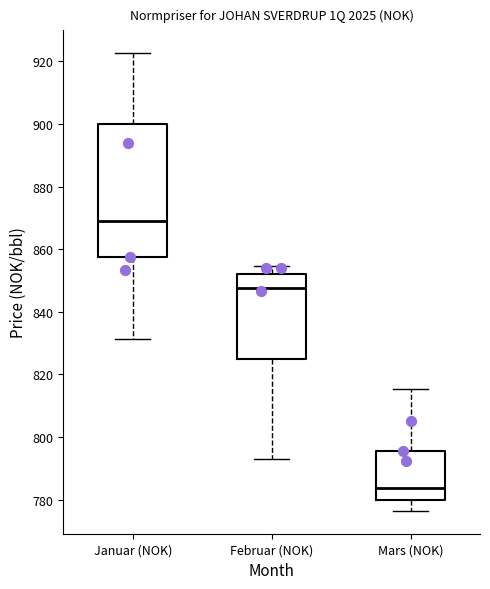

Reading left to right, transcribe this box plot: for each box, give where its median line is, the range the box spans, and where its two whiskers end, as read against the y-axis. The values are not printed on the chart, so give them approximately, as read against the axis.

Januar (NOK): median 870, box 858 to 900, whiskers 832 to 922
Februar (NOK): median 848, box 824 to 852, whiskers 792 to 854
Mars (NOK): median 784, box 780 to 796, whiskers 776 to 816